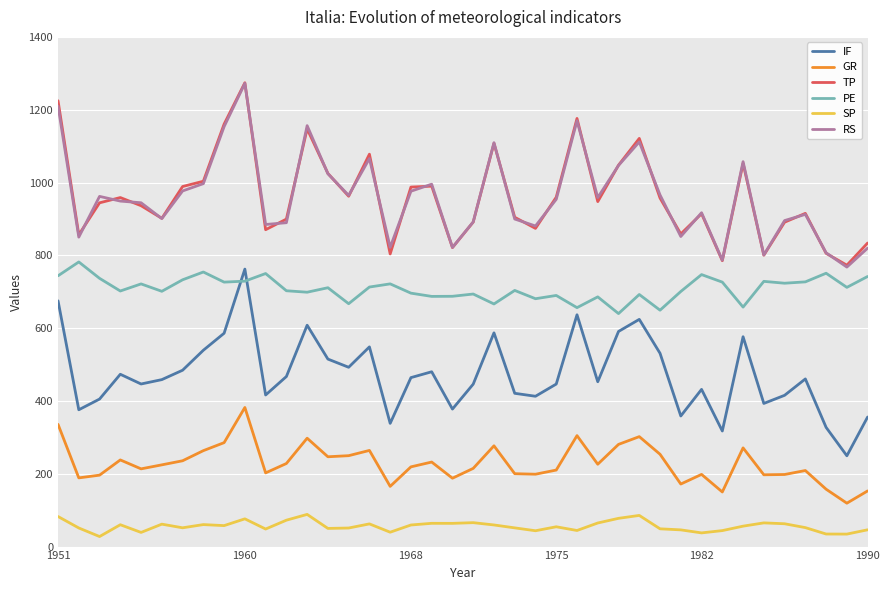

True or false: TP has more than 2 points higher than both neighbors.

True